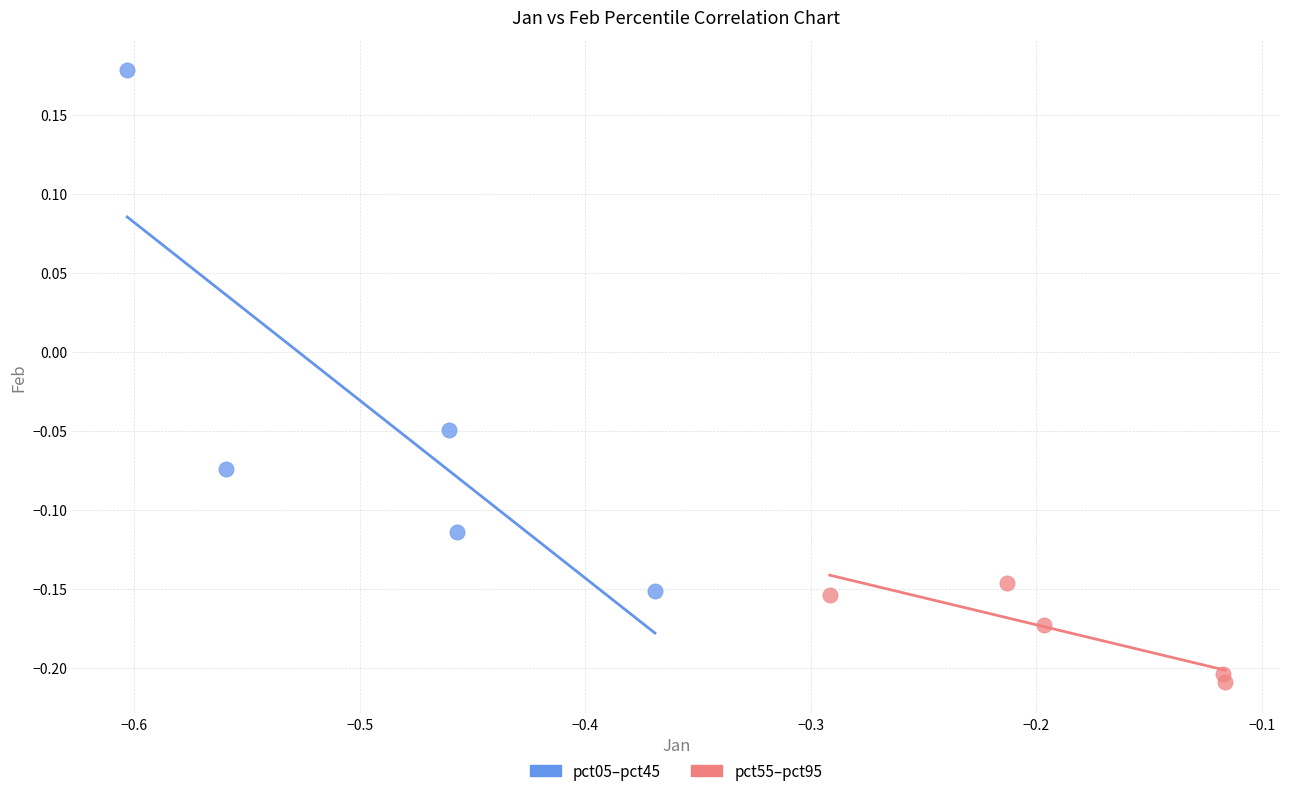

Which series reaches the minimum Y coordinate?

pct55–pct95